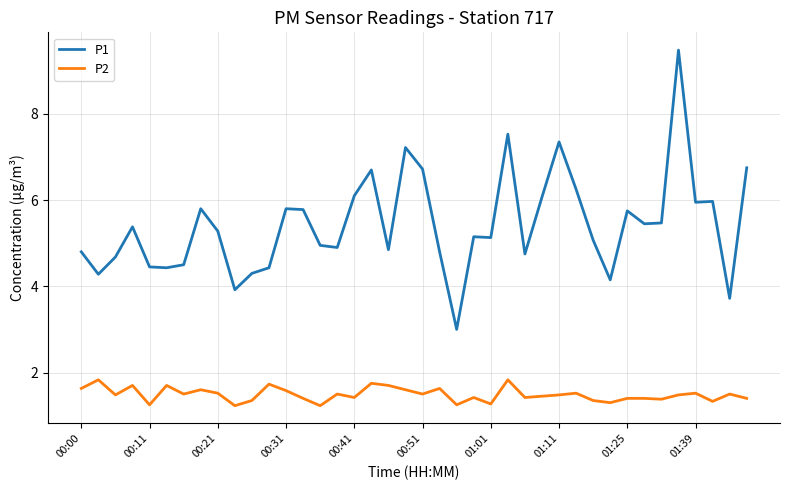

Which series has the widest spread of values?

P1